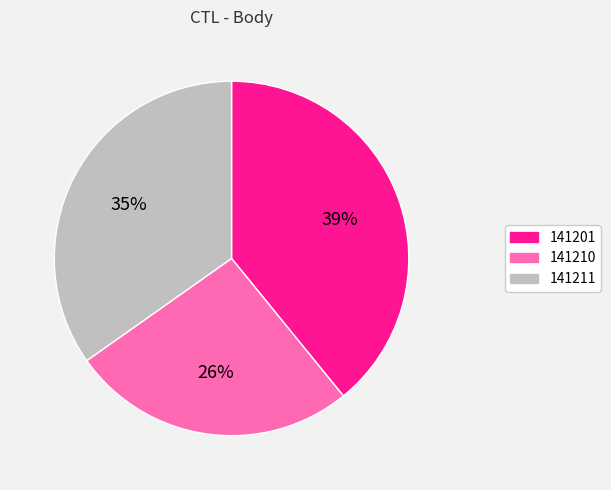

Approximately how many times larger is the value at 141201 compared to 141210?

1.5